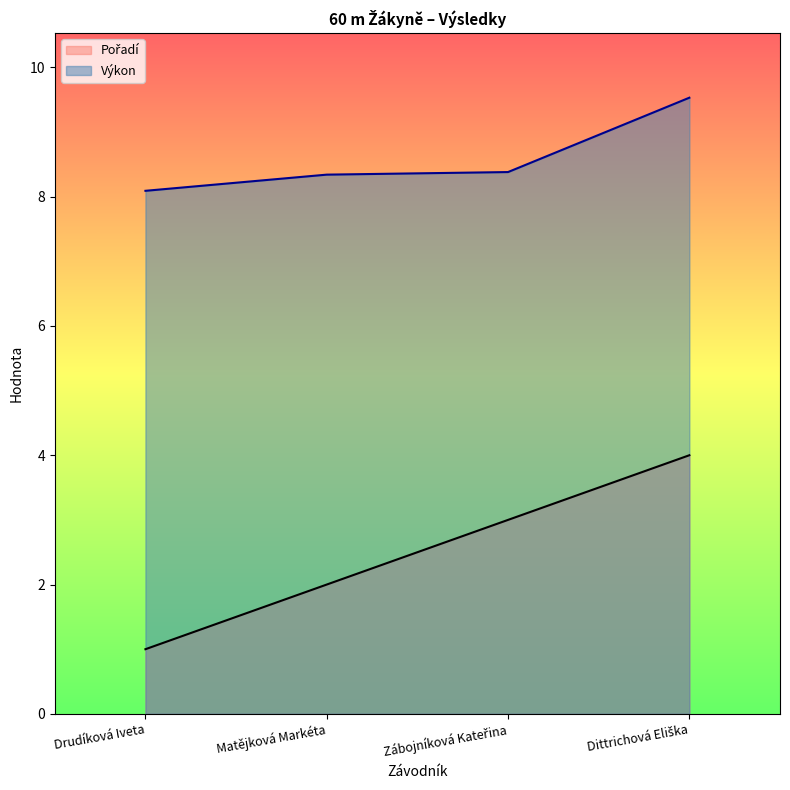

What is the value of the Výkon point at the 1st from the left?

8.1